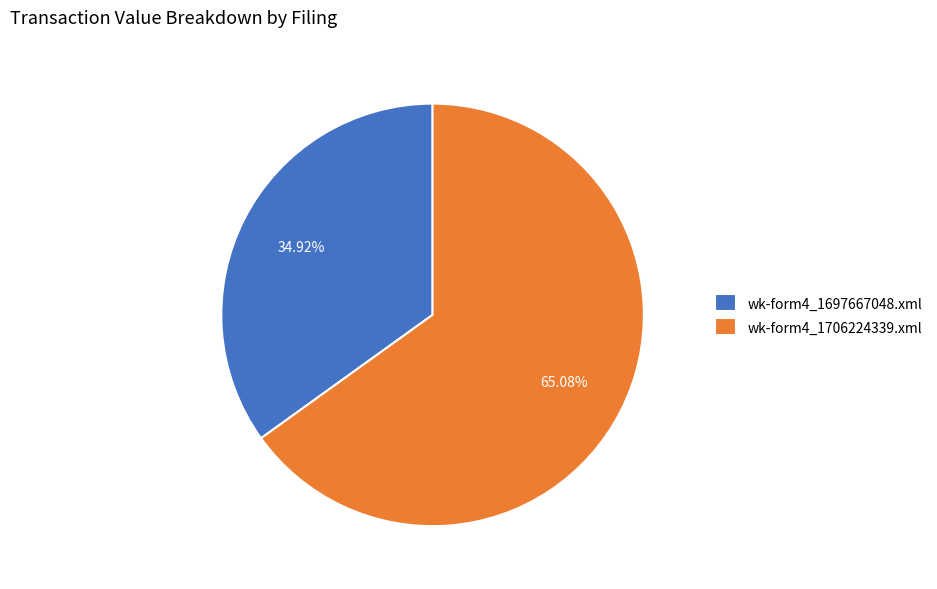

How many segments does this pie chart have?

2